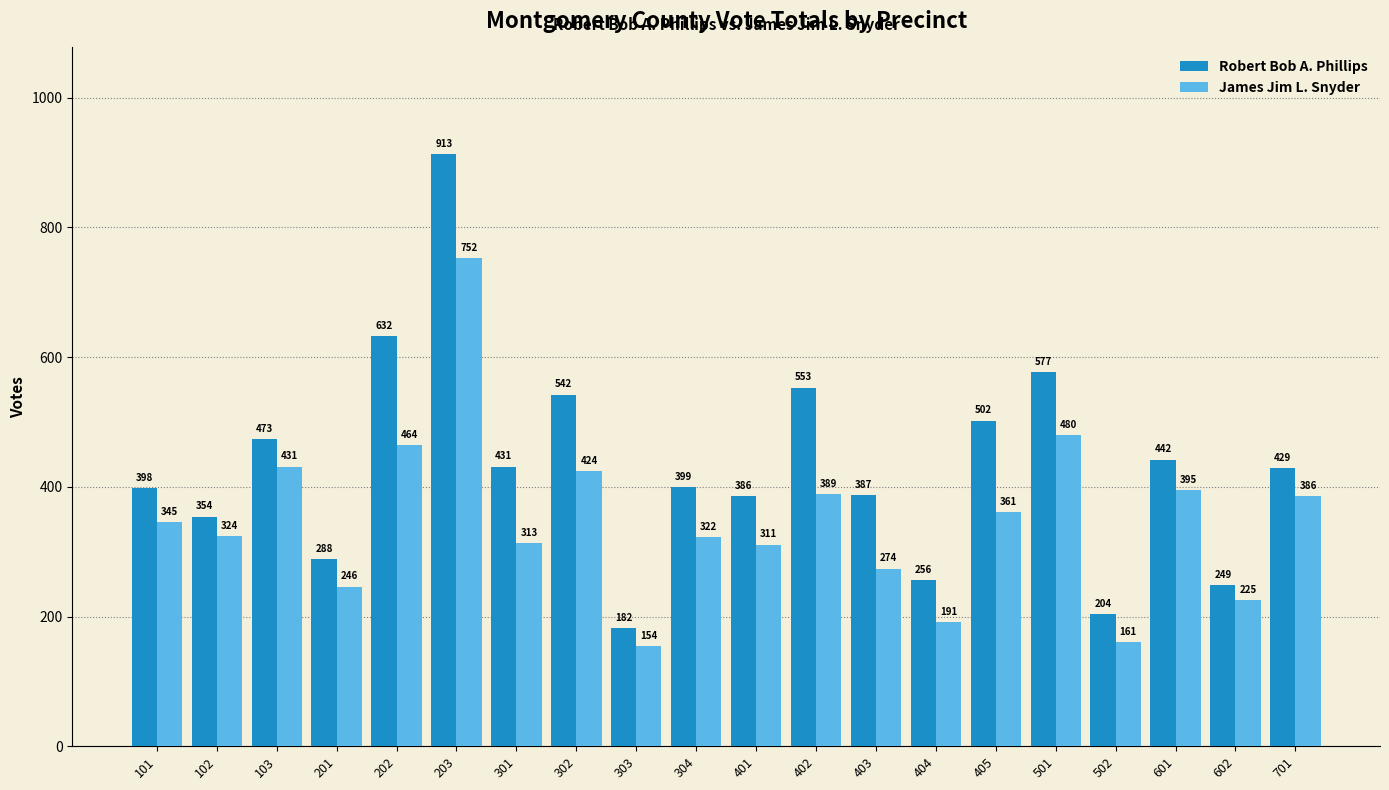

What is the sum of the Robert Bob A. Phillips values at 303 and 302?

724